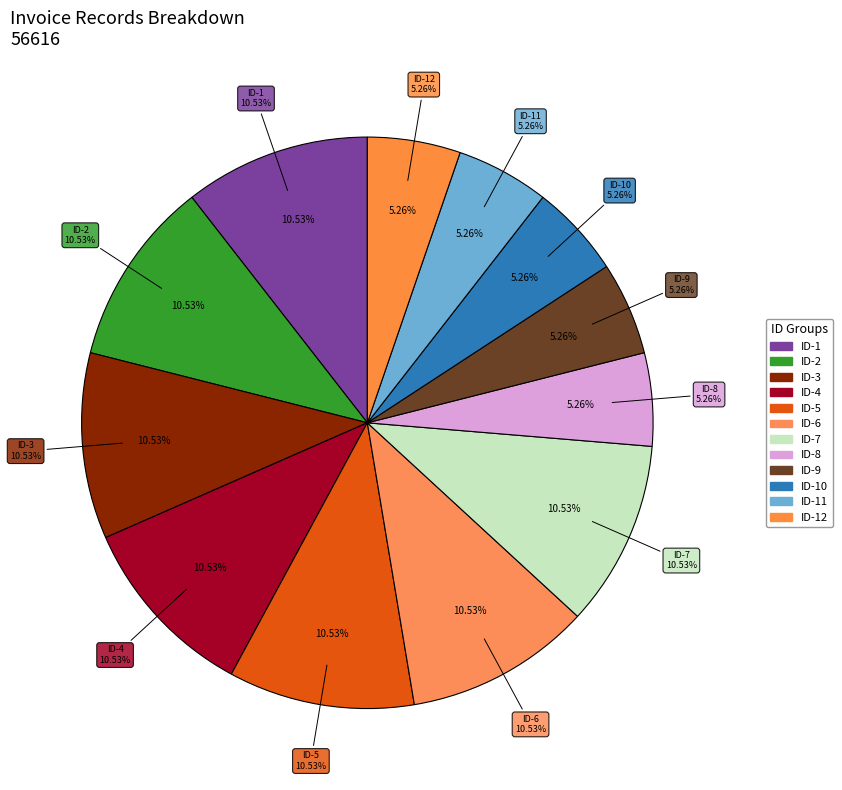

The ID-8 slice represents 11% of the pie. True or false?

False